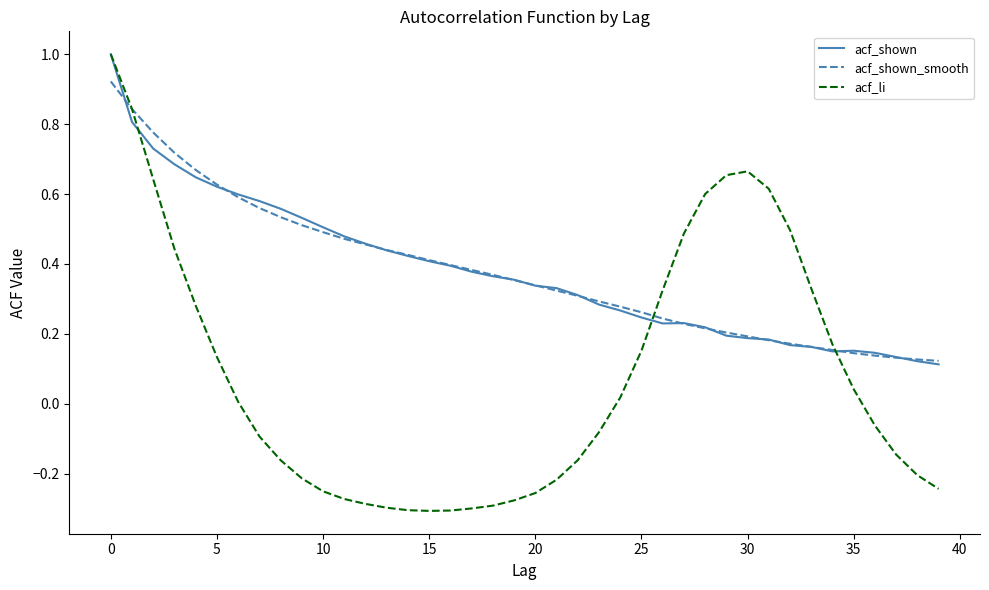

What is the maximum value for acf_shown?

1.0